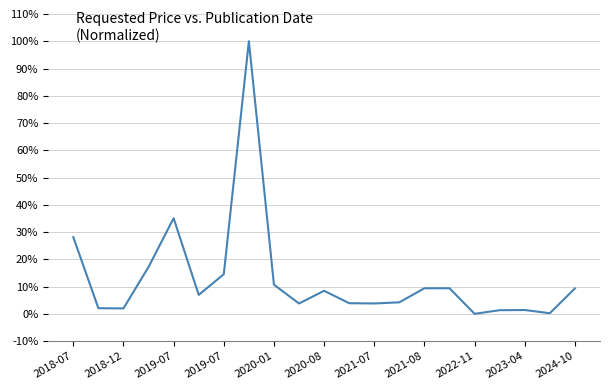

What is the greatest value displayed?

100.0